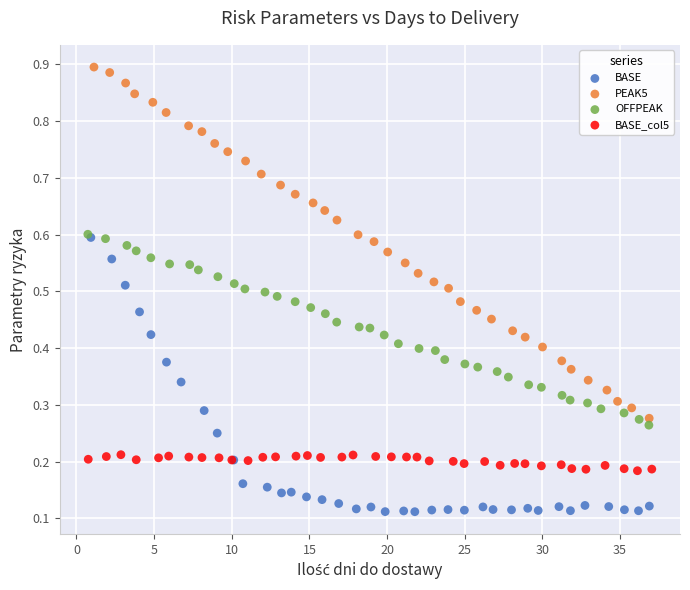

Which series contains the lowest Y value?

BASE